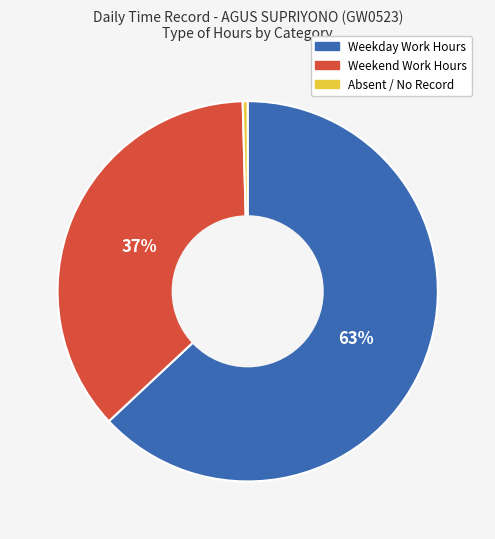

To the nearest percent, what is the average slice percentage?

33%